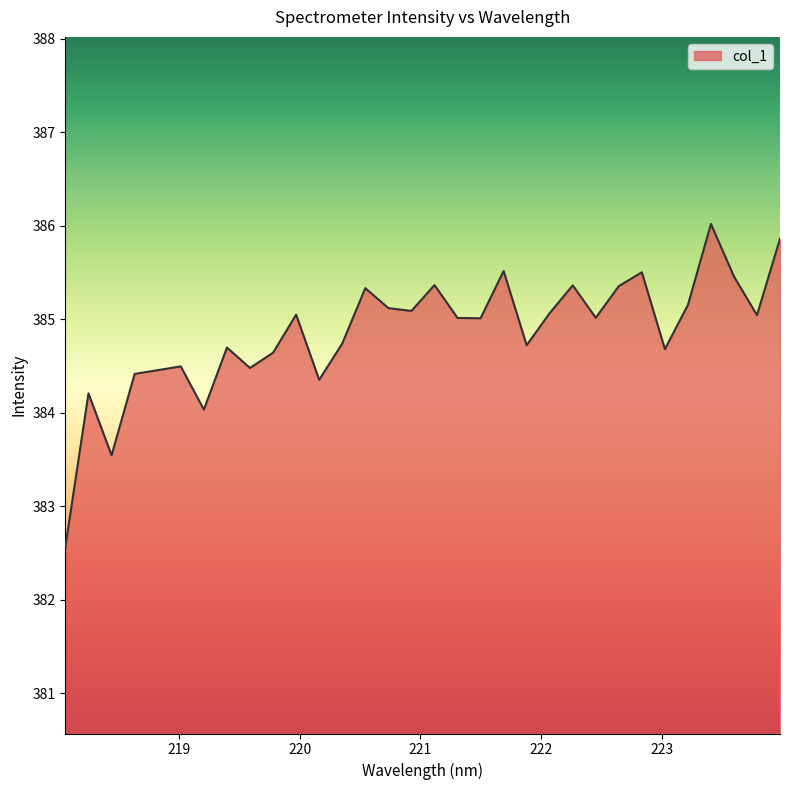

What is the difference between the maximum and minimum values?

3.4